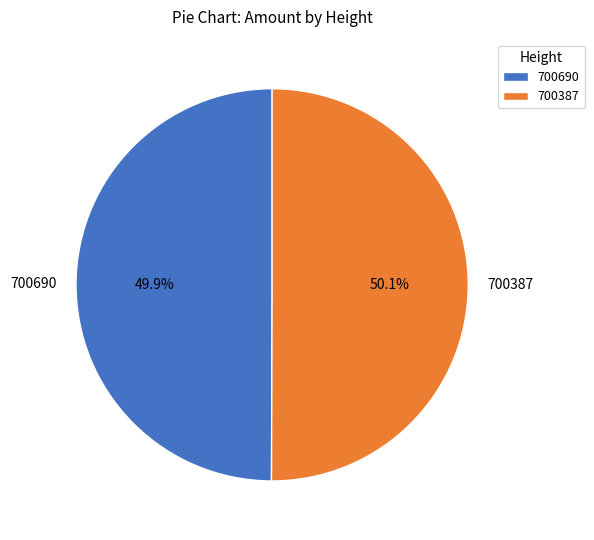

Does any single category account for the majority?

Yes